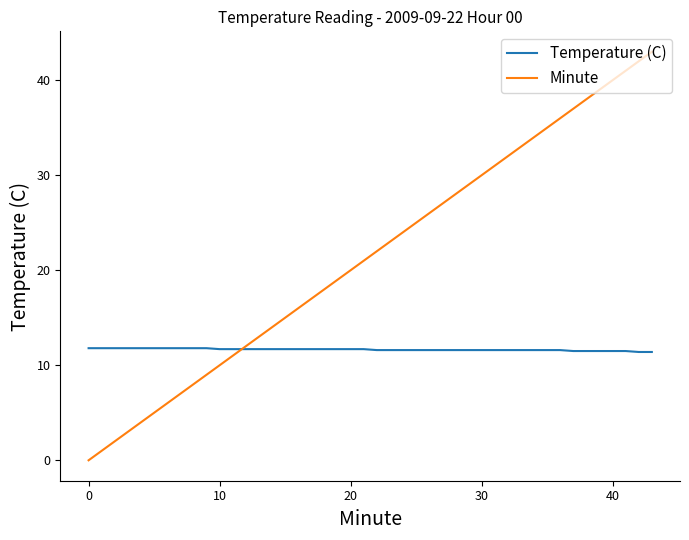

What is the maximum value shown in the chart?

43.0